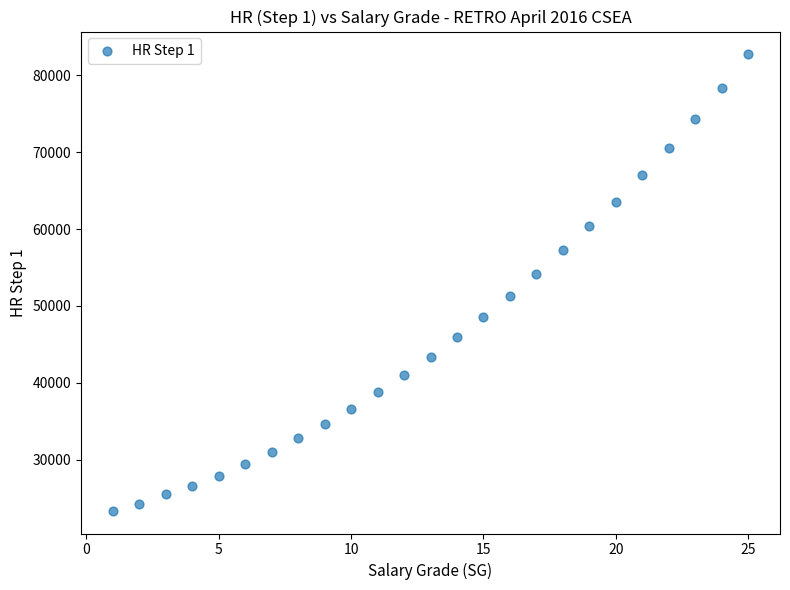

What is the range of X values (max minus min)?

24